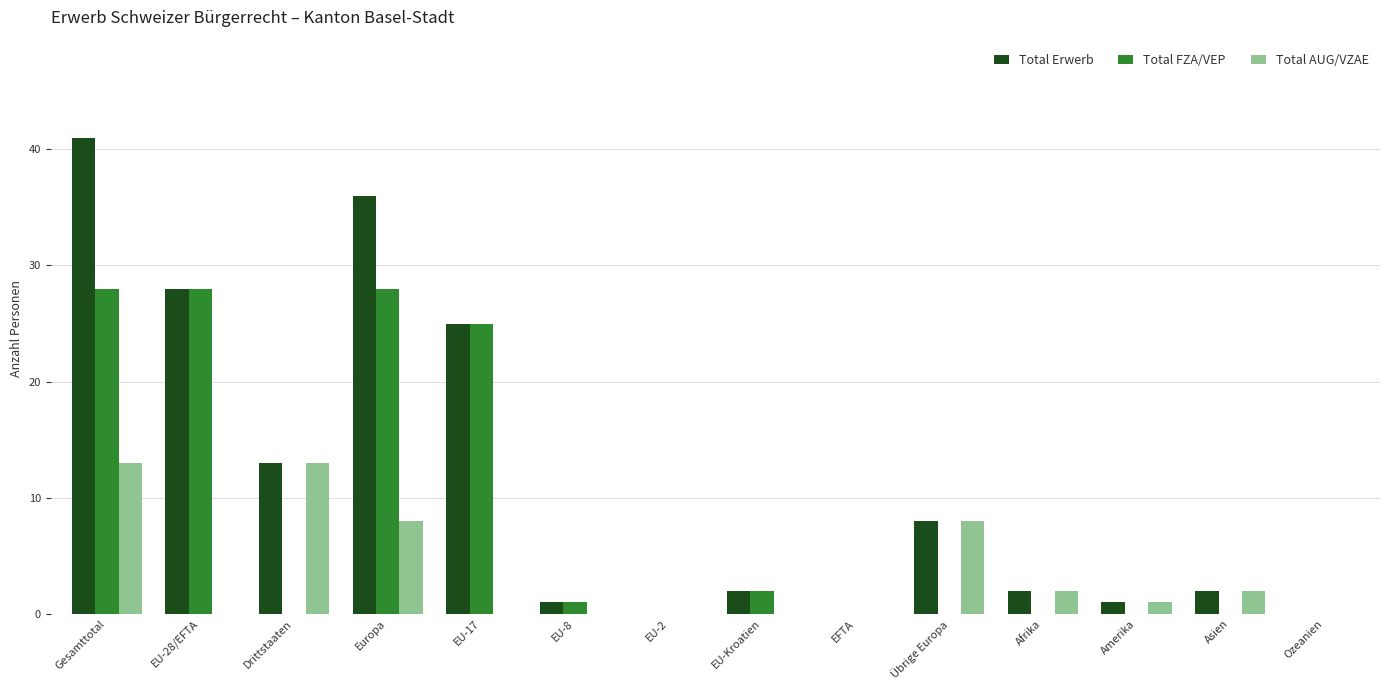

Which series has the widest spread of values?

Total Erwerb